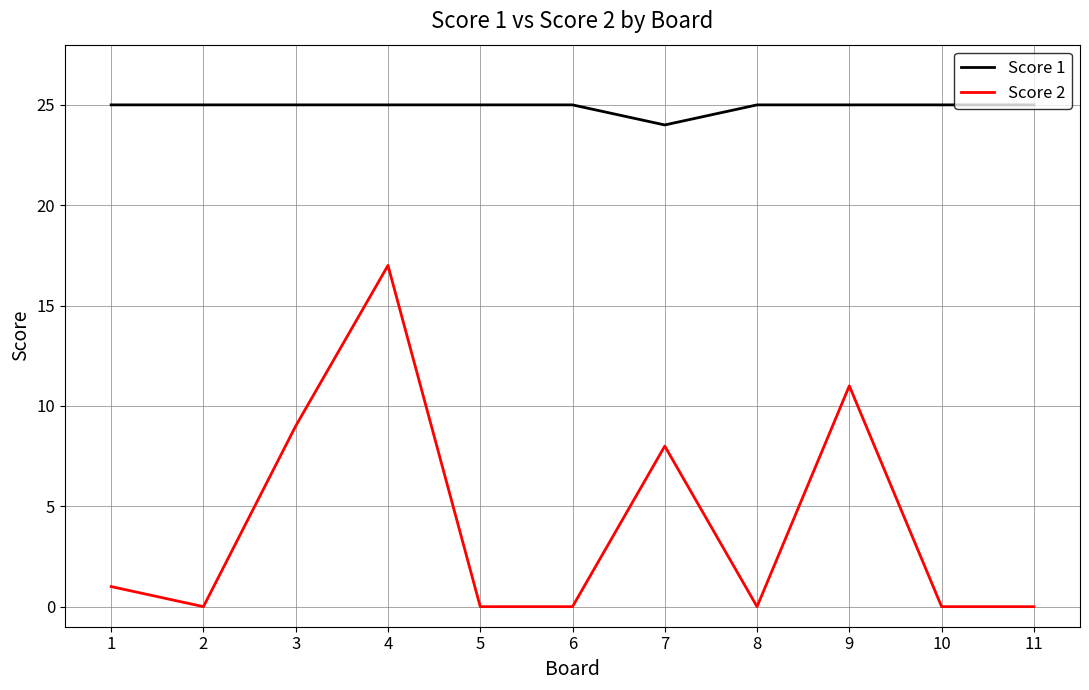

Which series has the widest spread of values?

Score 2